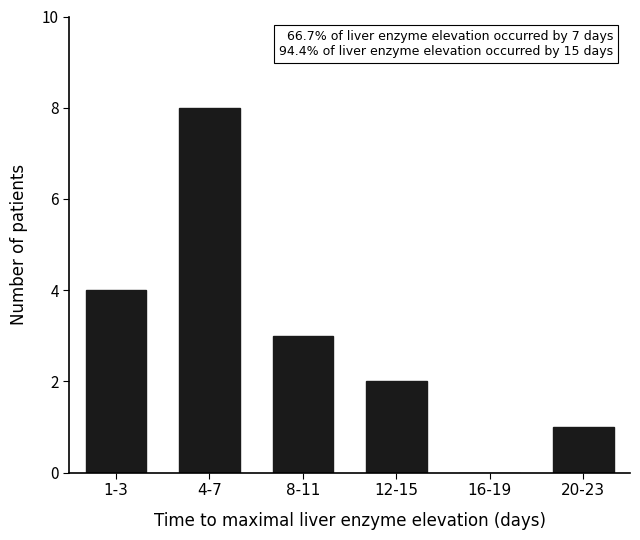

Reading left to right, list all the values displayed in this chart.

1-3=4	4-7=8	8-11=3	12-15=2	16-19=0	20-23=1